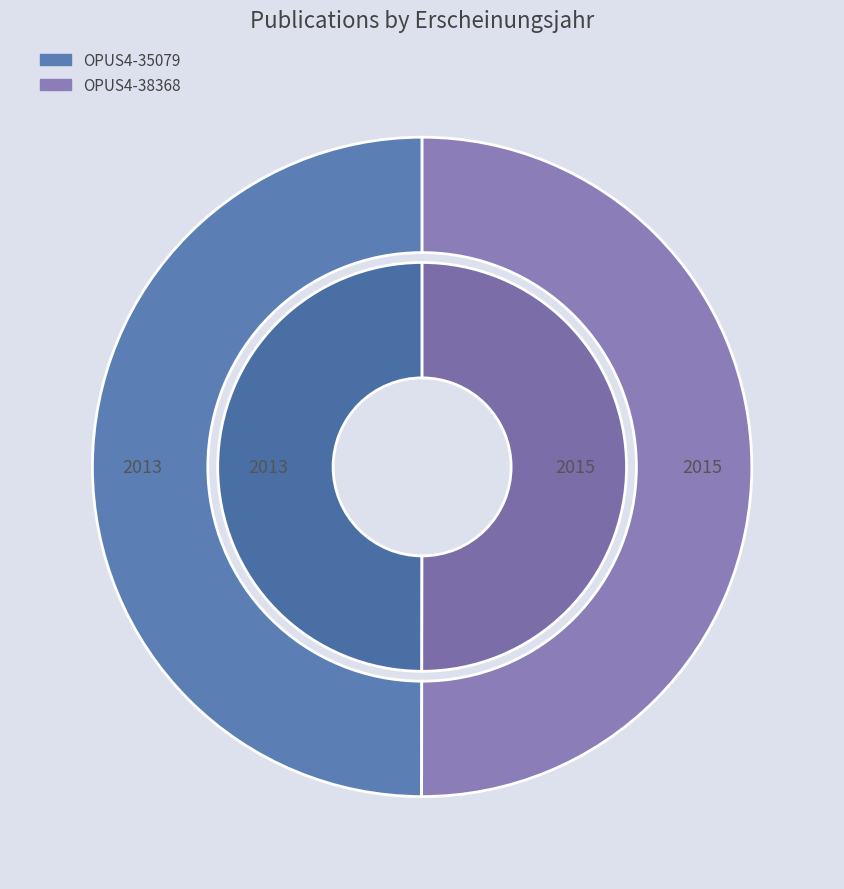

What is the smallest slice in the pie chart?

OPUS4-35079